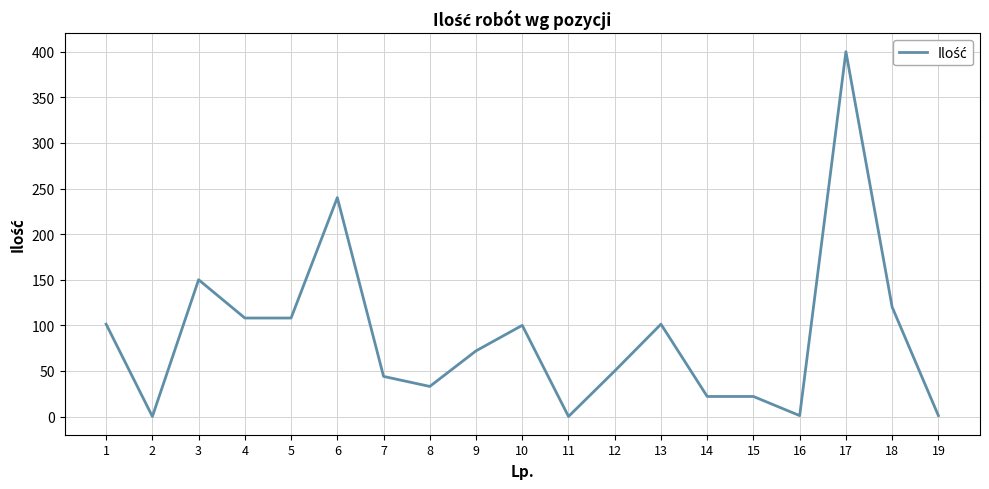

What is the change in value from 6 to 15?

-218.0